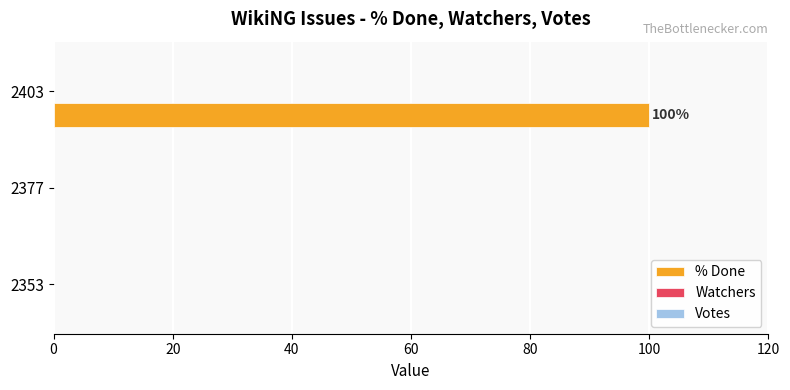

How many distinct data groups are displayed?

1